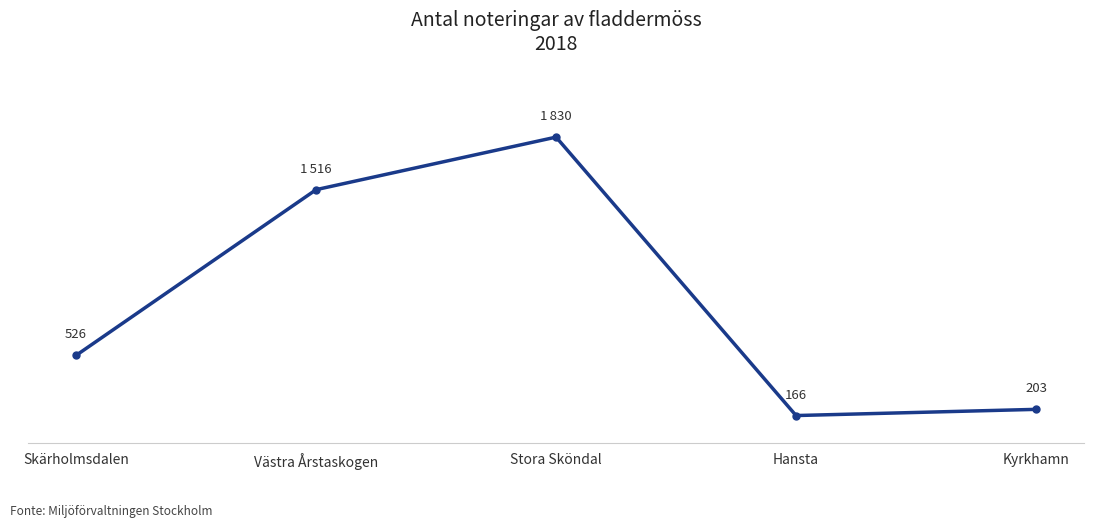

Where is the data nearest to the value 998?

Skärholmsdalen